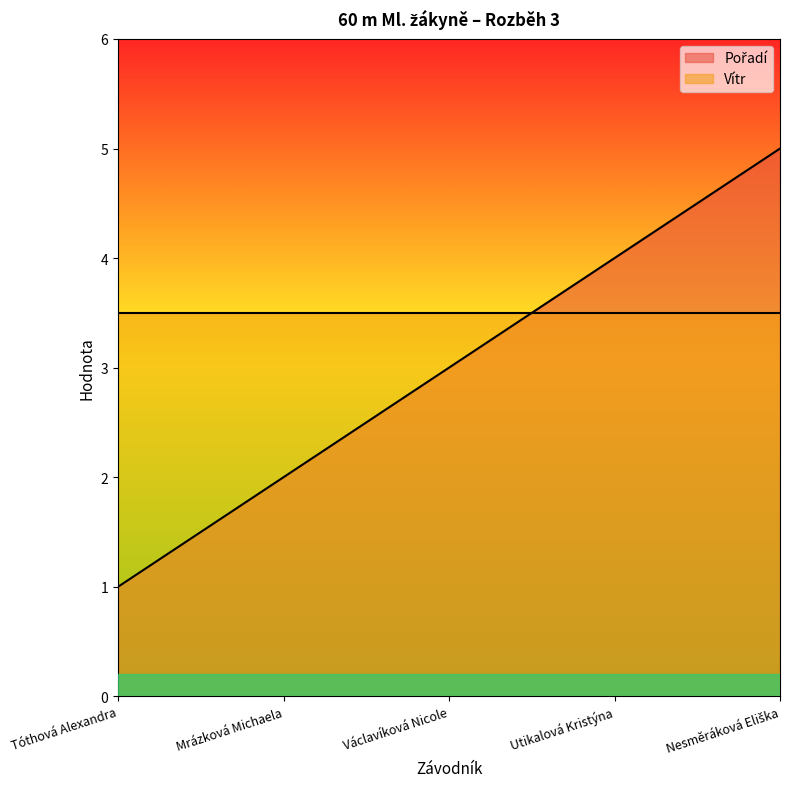

Rank the categories by value from highest to lowest.

Nesměráková Eliška, Utikalová Kristýna, Václavíková Nicole, Mrázková Michaela, Tóthová Alexandra